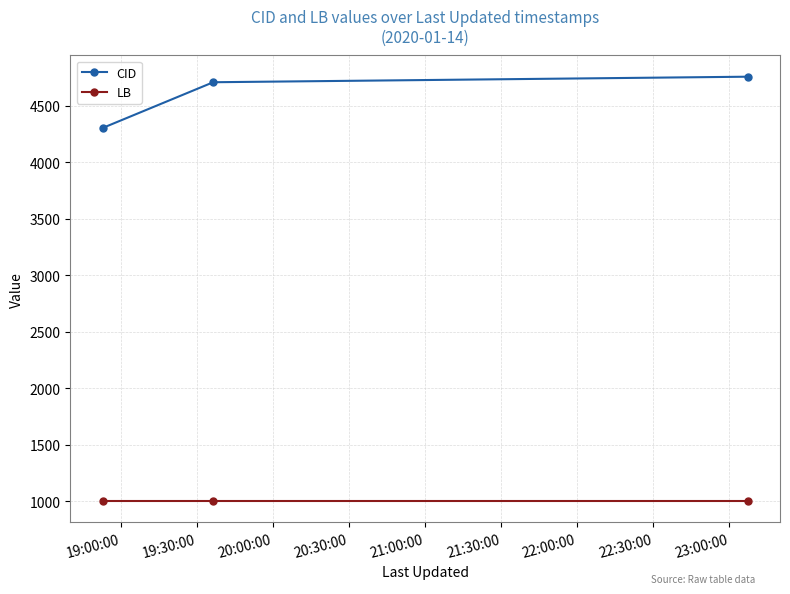

How many lines are shown in the chart?

2